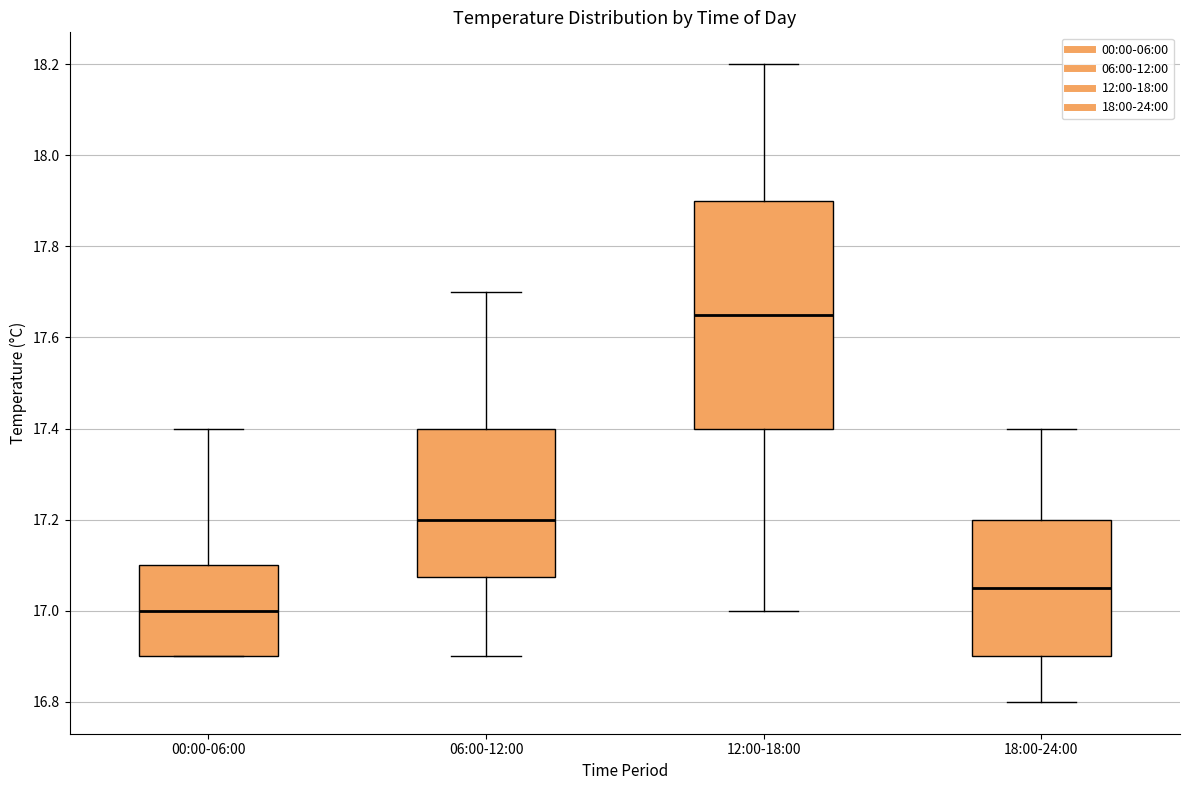

Which box has the highest median line?

12:00-18:00